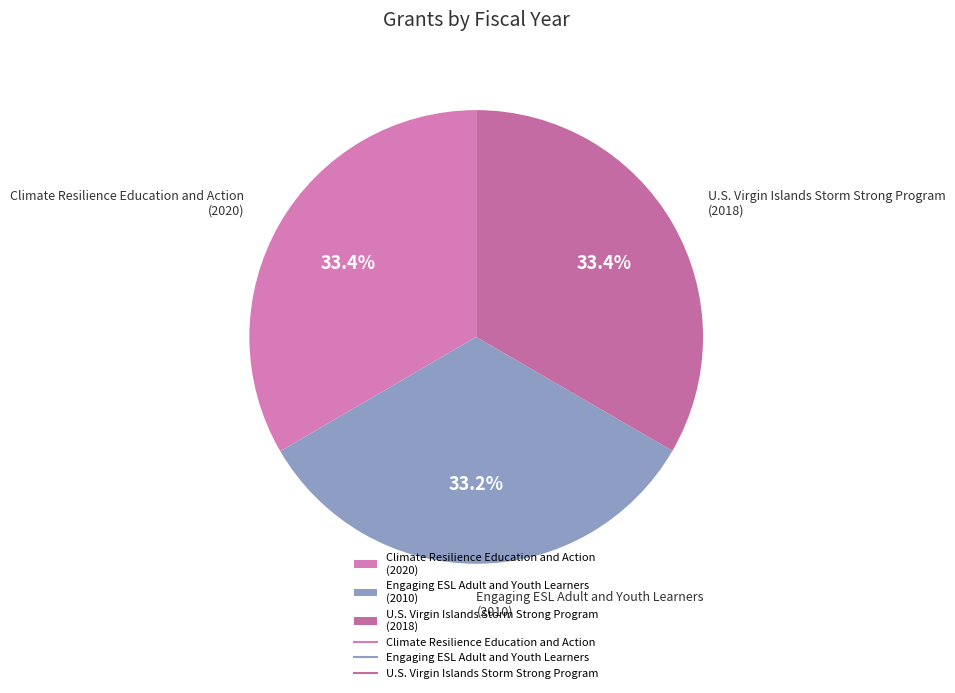

How many segments does this pie chart have?

3